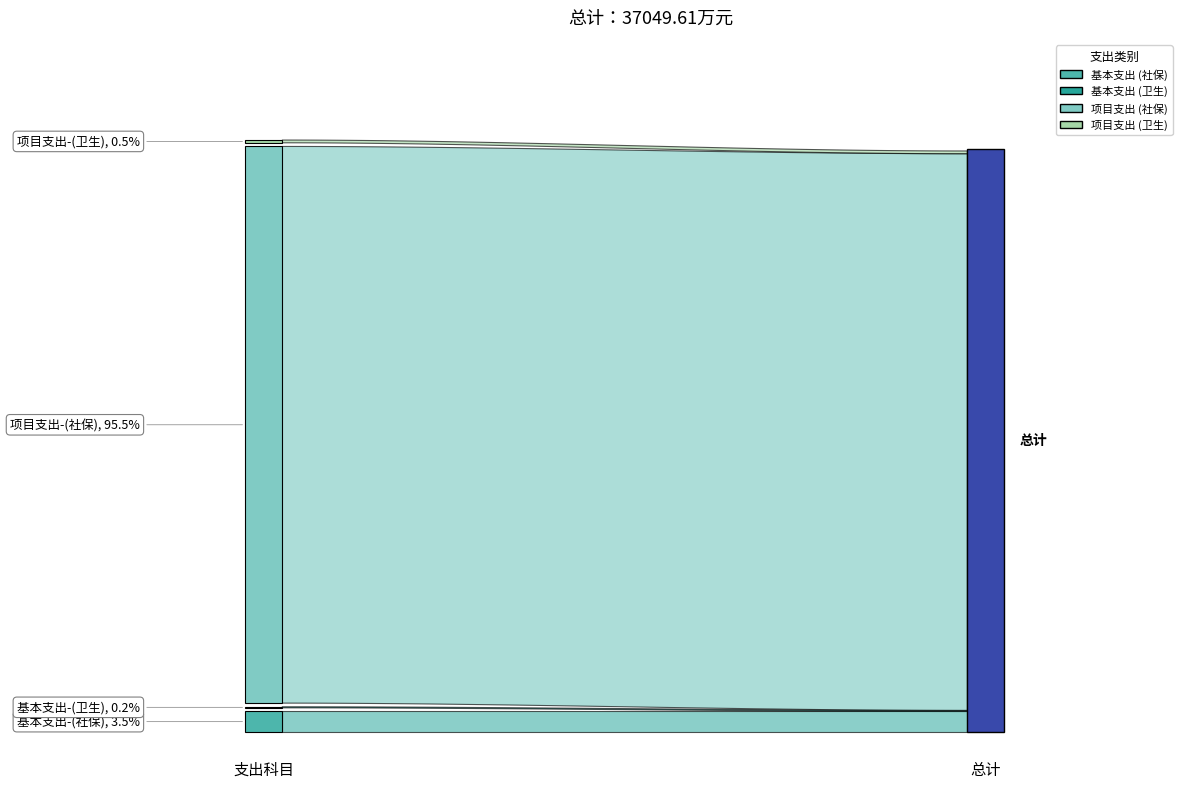

Reading left to right, what are all the values shown in this chart?

基本支出: 1295.2	68.1	1484.1
项目支出: 35389.5	176.0	35565.5